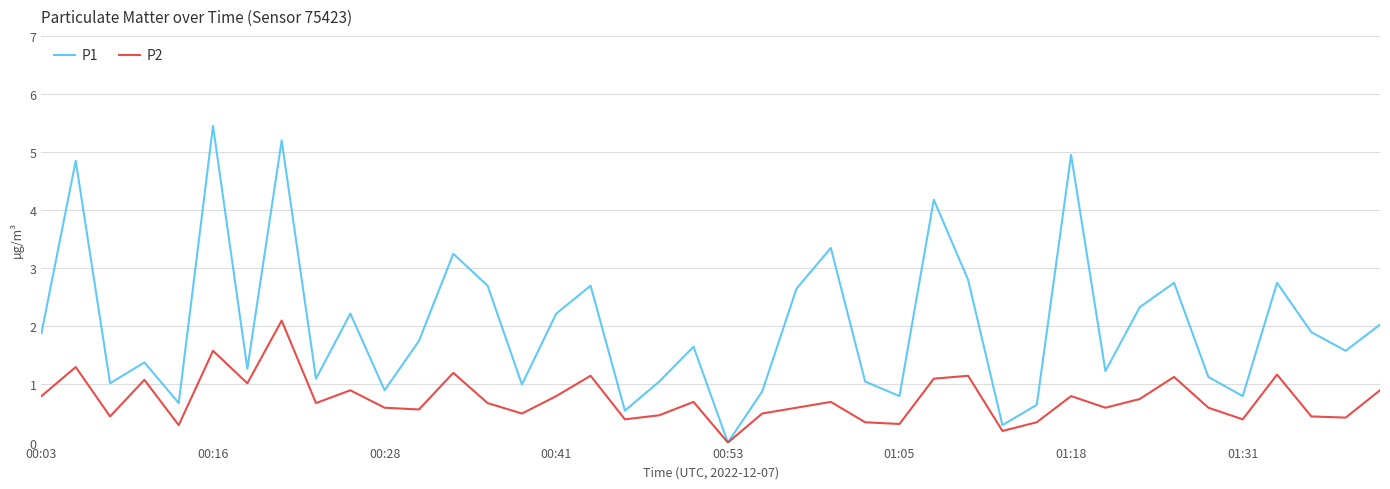

What is the greatest value displayed?

5.5